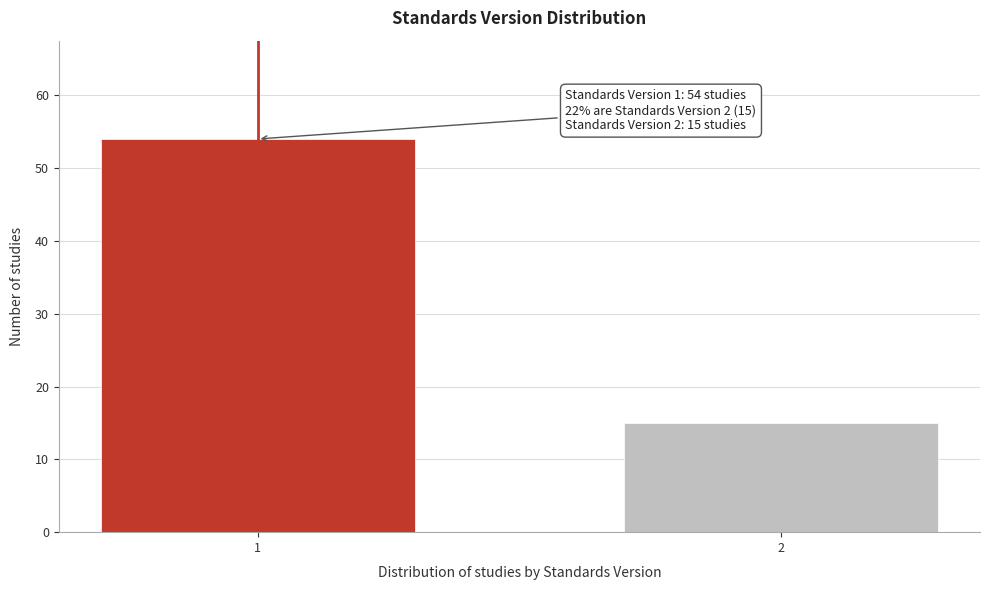

Reading right to left, transcribe all the data shown in this chart.

15	54